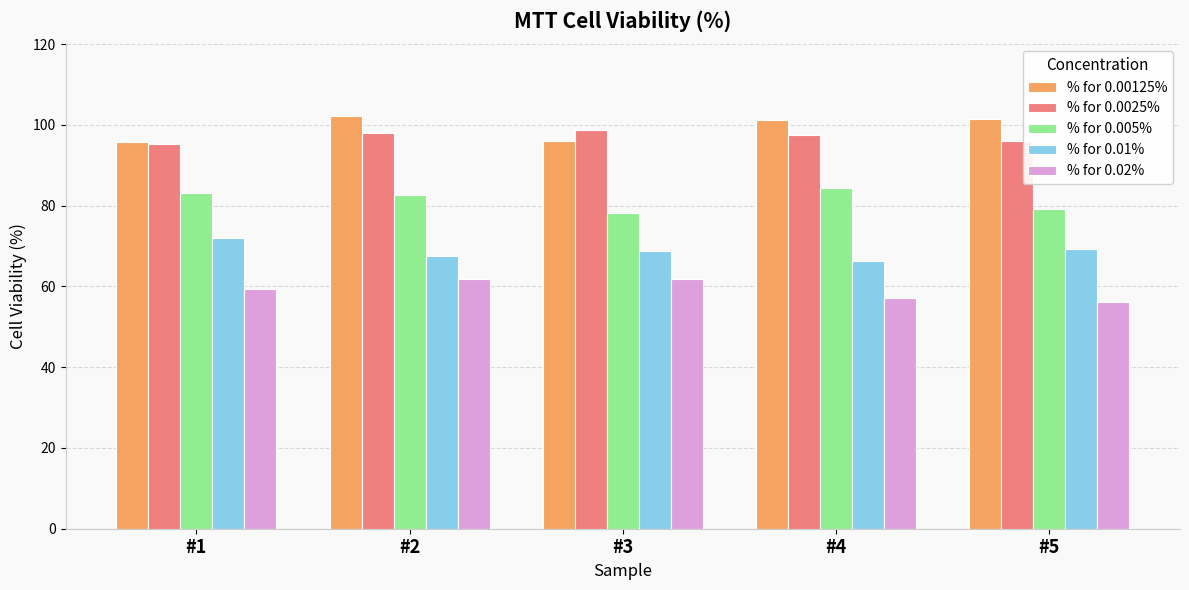

Is it true that % for 0.005% equals 105.9 at #3?

False